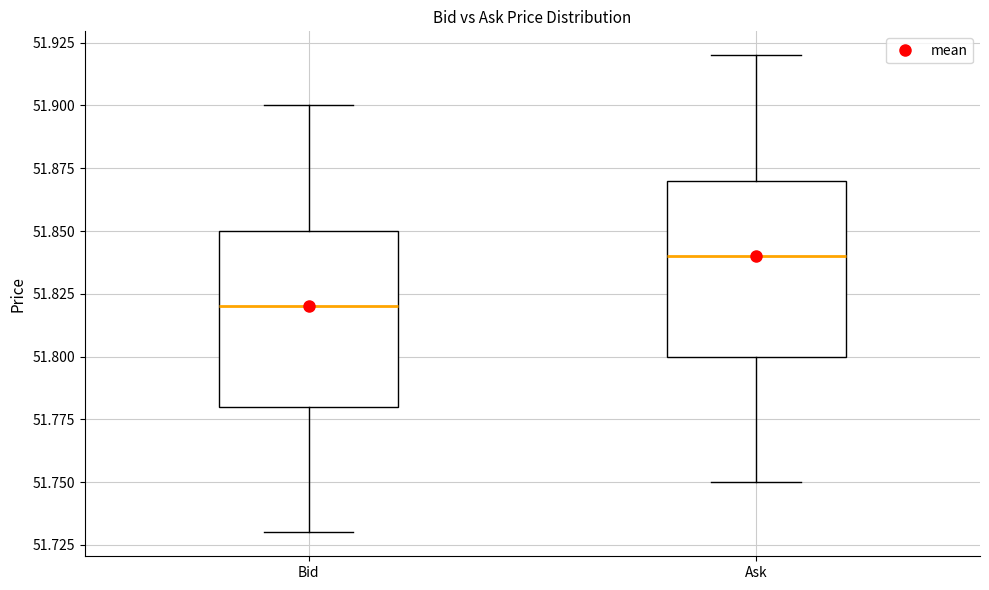

Which box has the highest median line?

Ask